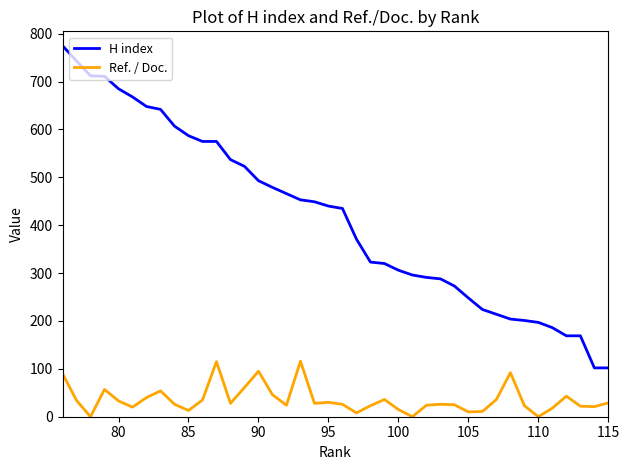

True or false: Ref. / Doc. and H index cross at least once.

False